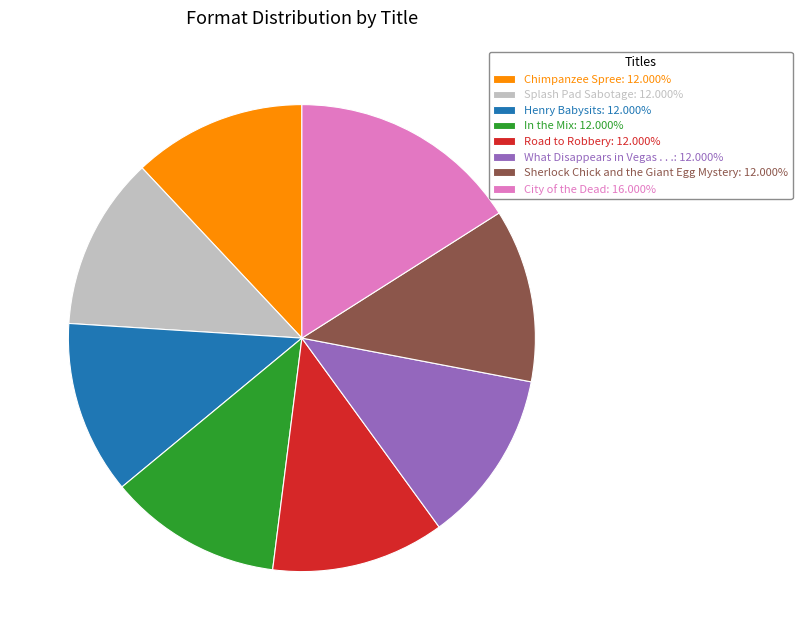

True or false: Splash Pad Sabotage accounts for 4% of the total.

False